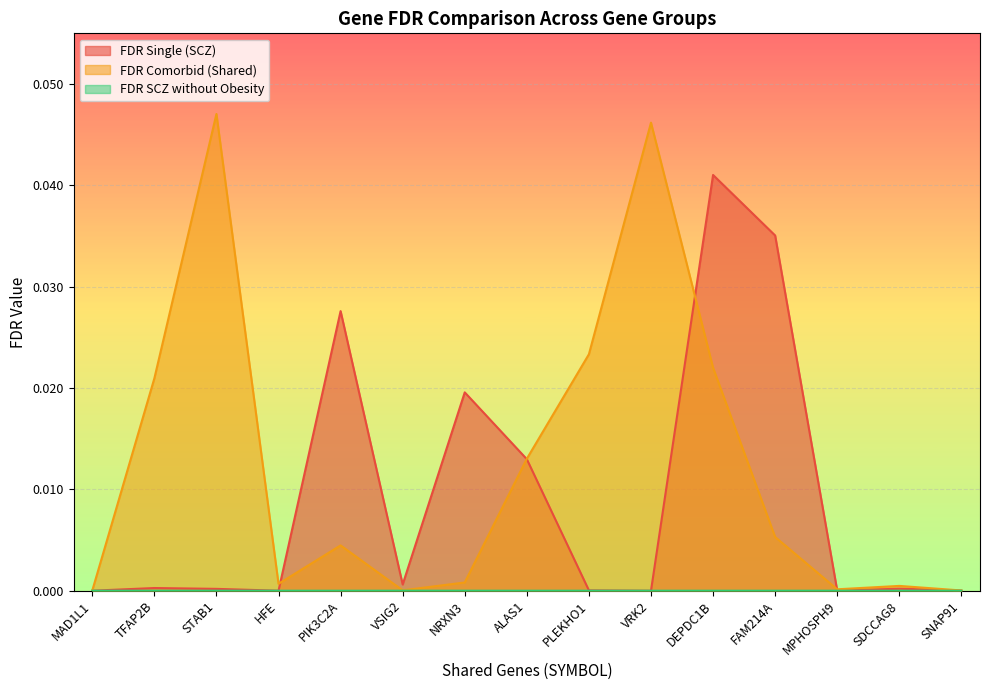

Reading left to right, extract all data points from this chart.

FDR_Single: MAD1L1=0.0	TFAP2B=0.0	STAB1=0.0	HFE=0.0	PIK3C2A=0.0	VSIG2=0.0	NRXN3=0.0	ALAS1=0.0	PLEKHO1=0.0	VRK2=0.0	DEPDC1B=0.0	FAM214A=0.0	MPHOSPH9=0.0	SDCCAG8=0.0	SNAP91=0.0
FDR_Comor: MAD1L1=0.0	TFAP2B=0.0	STAB1=0.0	HFE=0.0	PIK3C2A=0.0	VSIG2=0.0	NRXN3=0.0	ALAS1=0.0	PLEKHO1=0.0	VRK2=0.0	DEPDC1B=0.0	FAM214A=0.0	MPHOSPH9=0.0	SDCCAG8=0.0	SNAP91=0.0